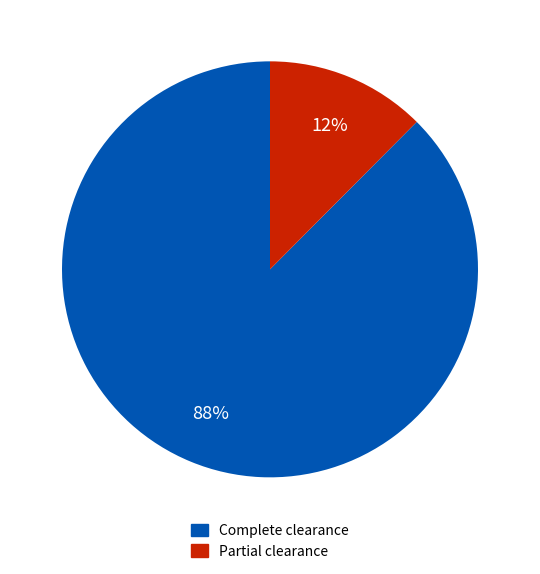

Is there a majority slice in this chart?

Yes